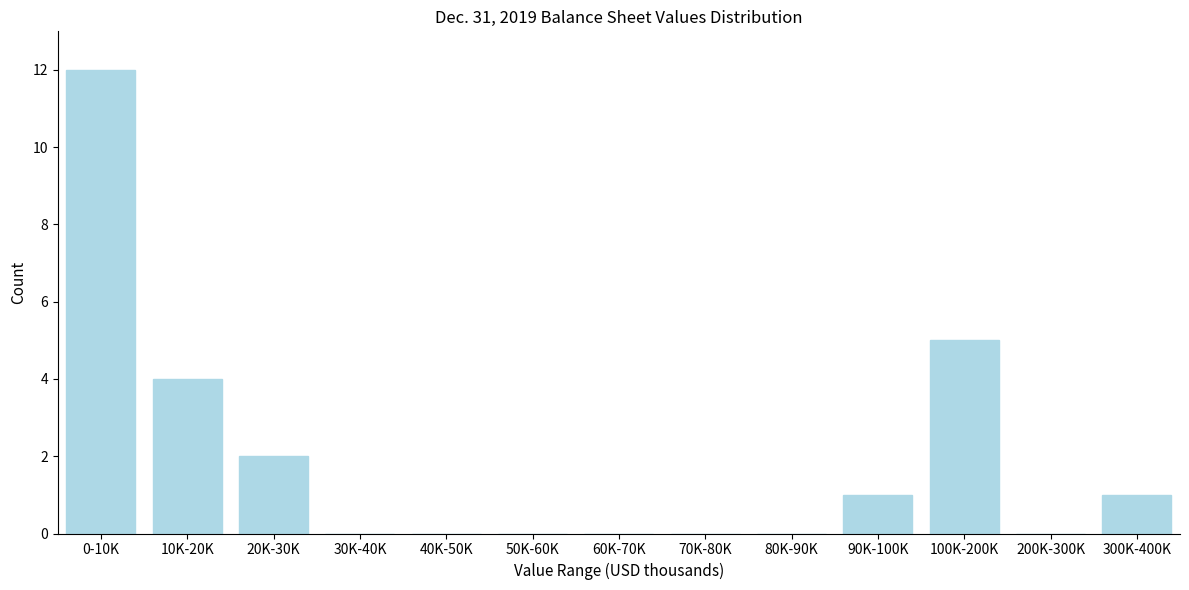

Reading left to right, extract all data points from this chart.

0-10K=12	10K-20K=4	20K-30K=2	30K-40K=0	40K-50K=0	50K-60K=0	60K-70K=0	70K-80K=0	80K-90K=0	90K-100K=1	100K-200K=5	200K-300K=0	300K-400K=1